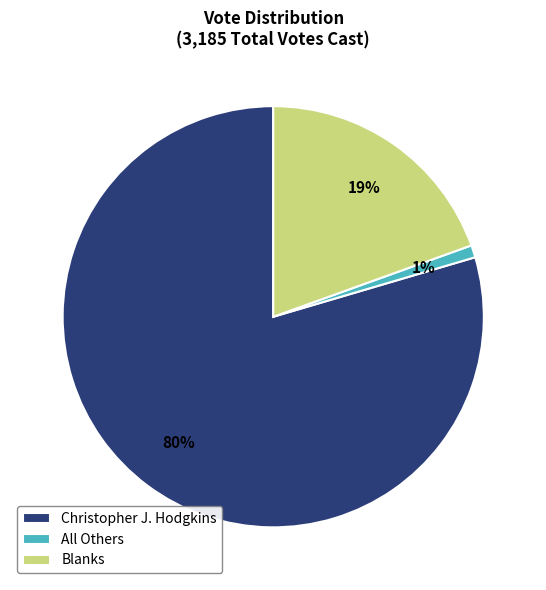

Do Christopher J. Hodgkins and Blanks together represent more than half of the pie?

Yes